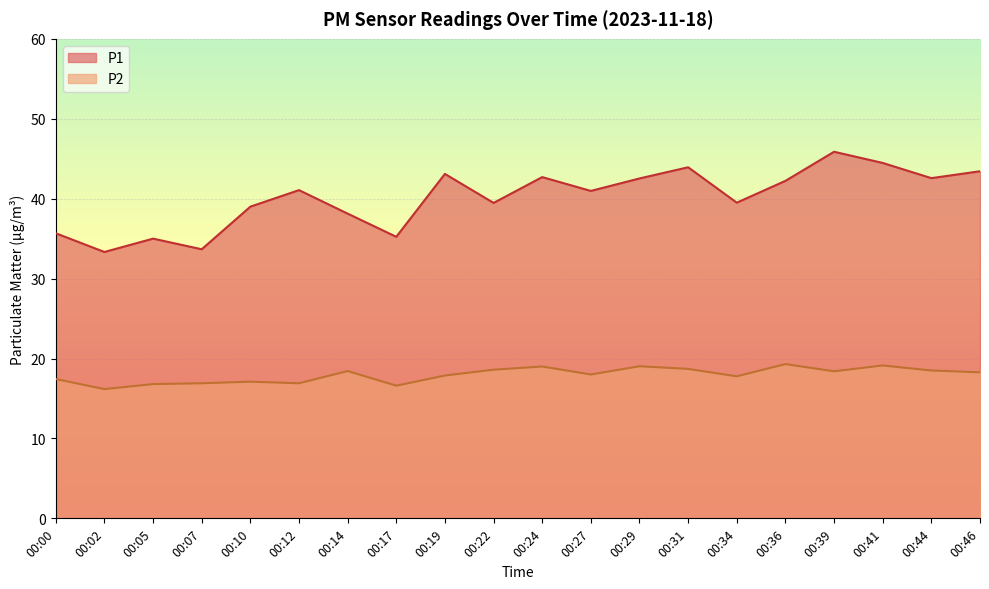

True or false: P2 and P1 cross at least once.

False